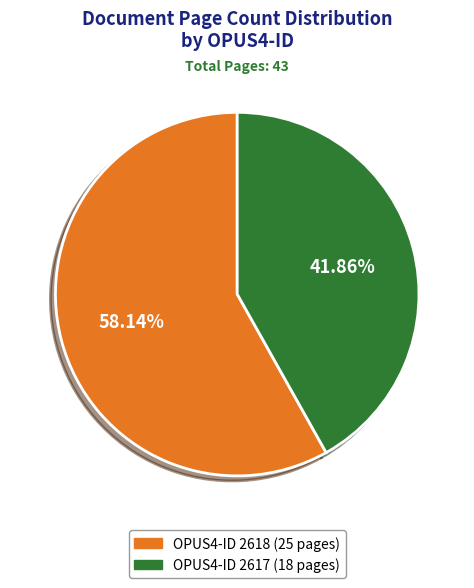

Is there any slice that represents more than half of the pie?

Yes